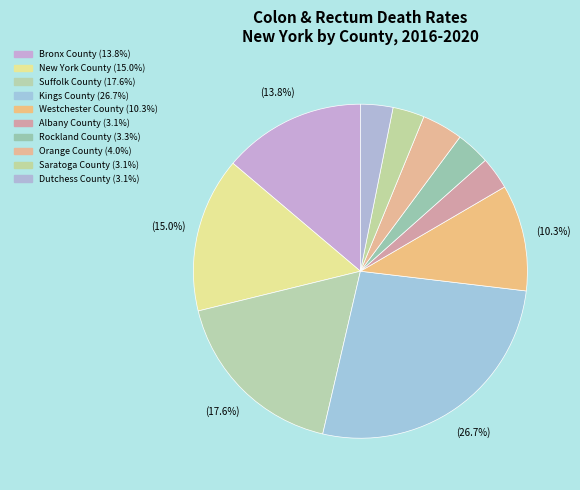

What percentage is NOT represented by Orange County?

96.0%